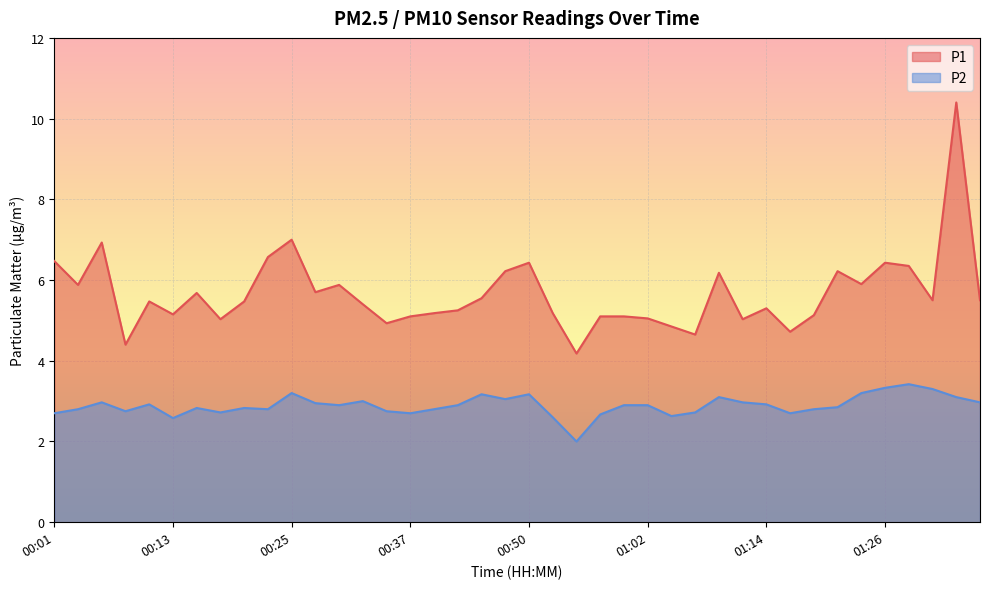

What value does the P2 series have at 00:35?

2.8